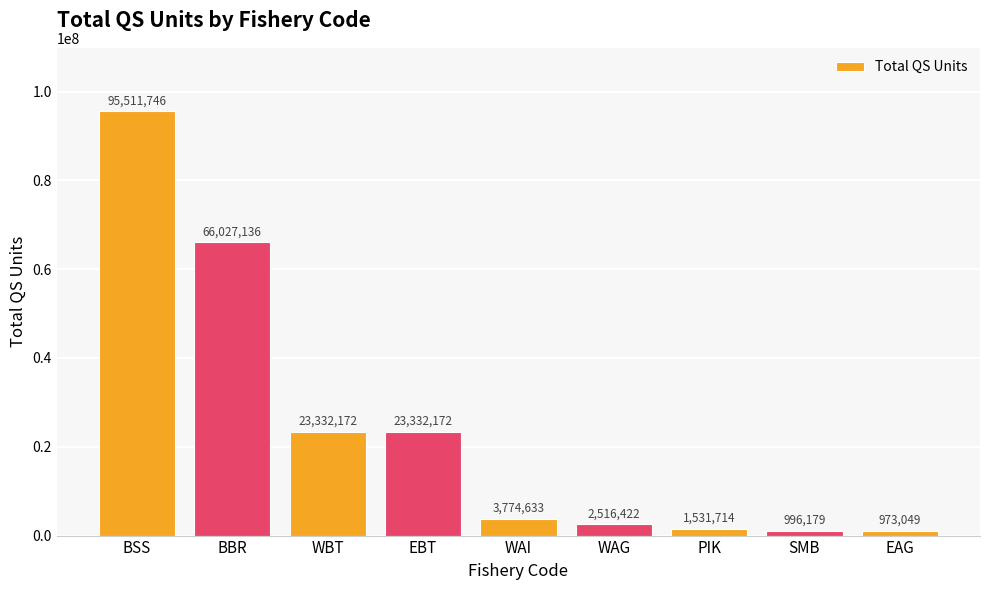

How many bars are there in total?

9